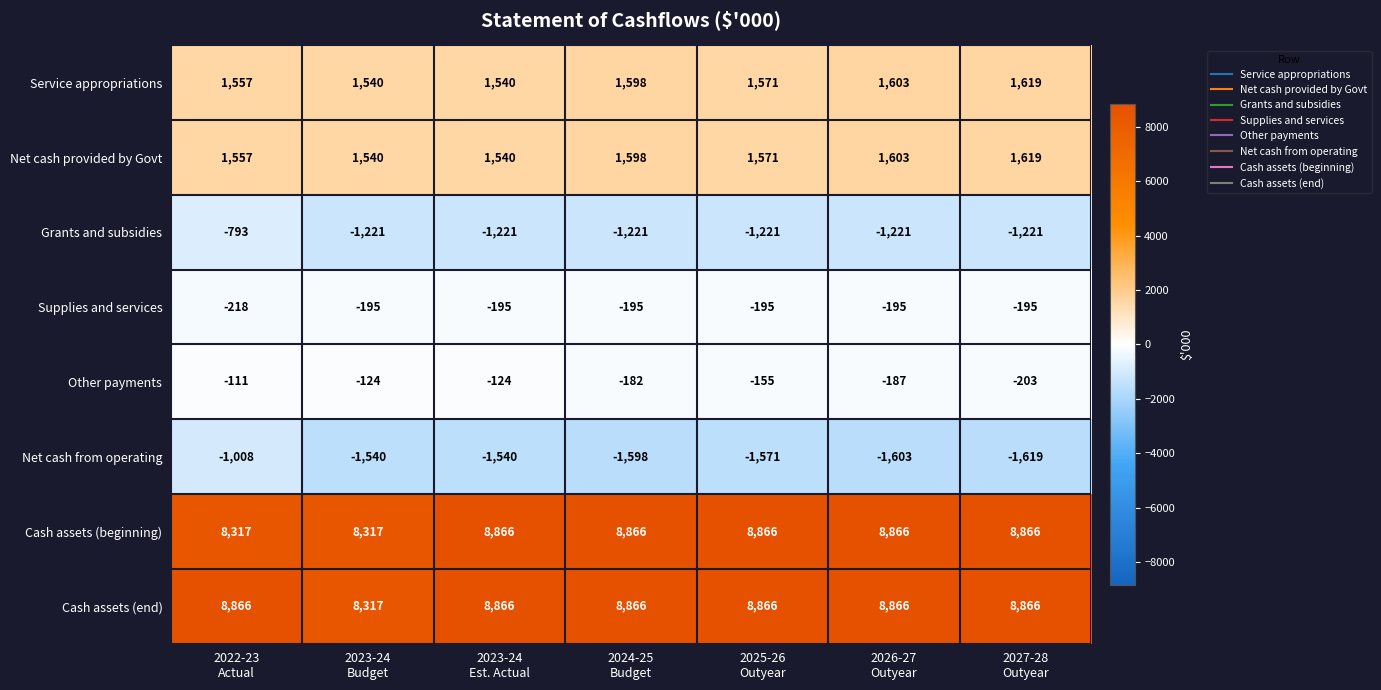

What is the difference between the second highest and minimum values in the Service appropriations series?

63